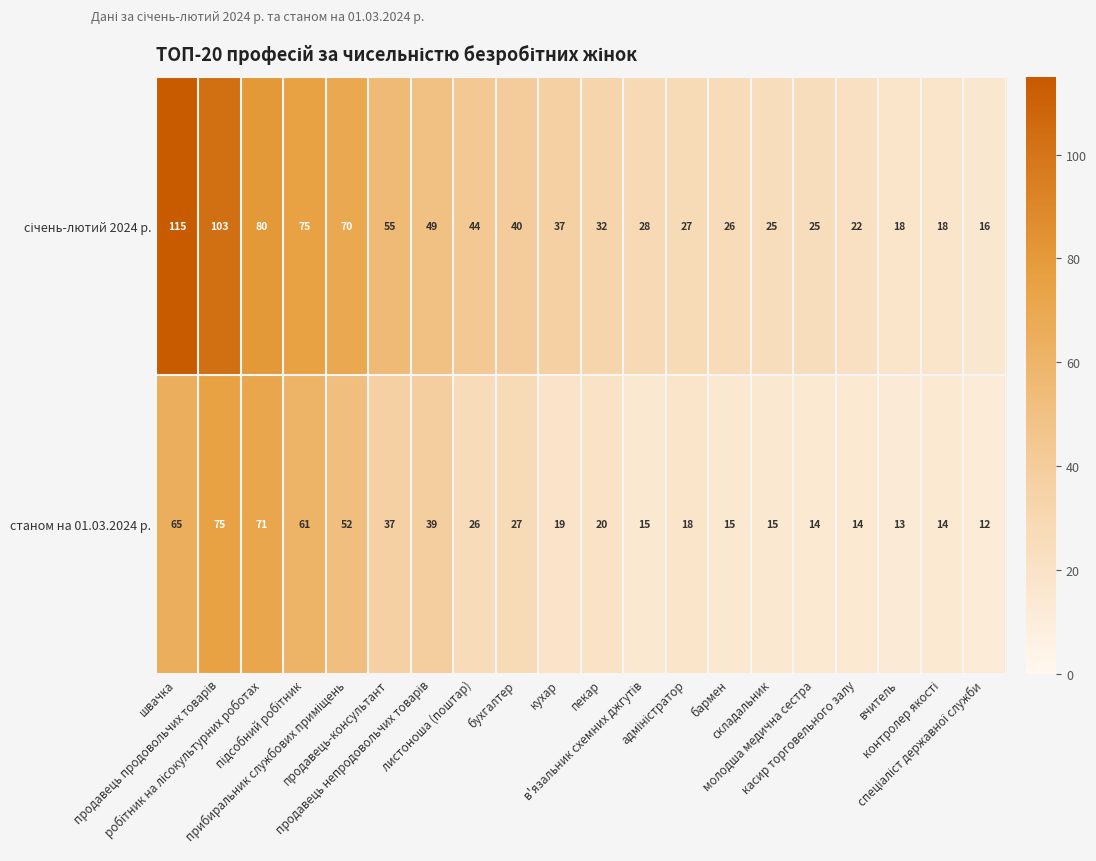

What is the difference between the second highest and minimum values in the станом на 01.03.2024 р. series?

59